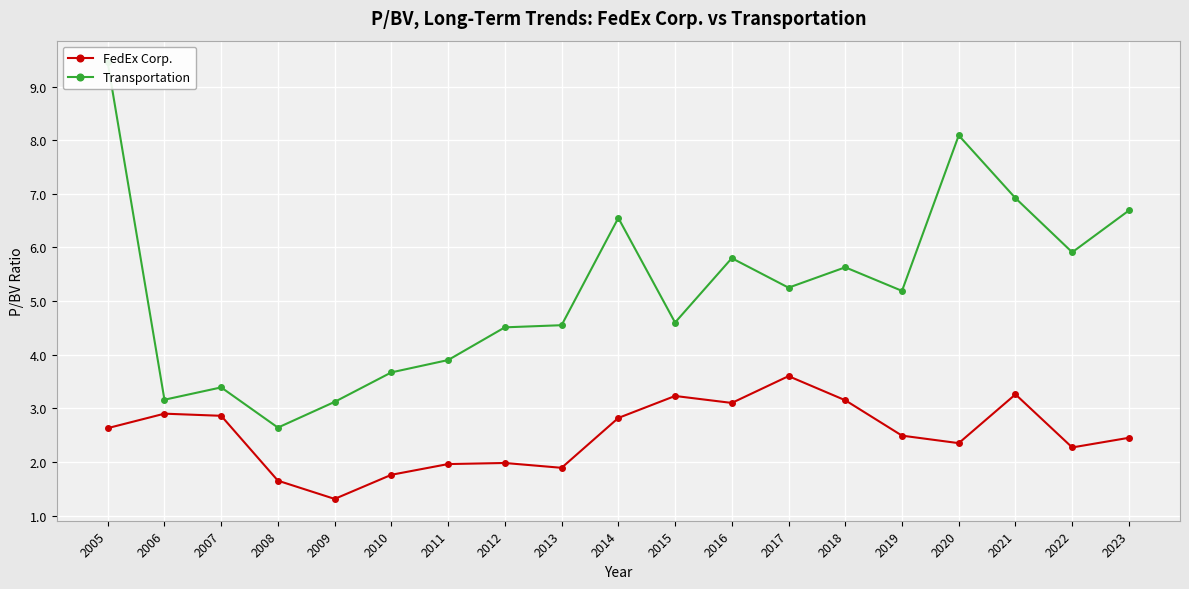

True or false: FedEx Corp. and Transportation cross at least once.

False